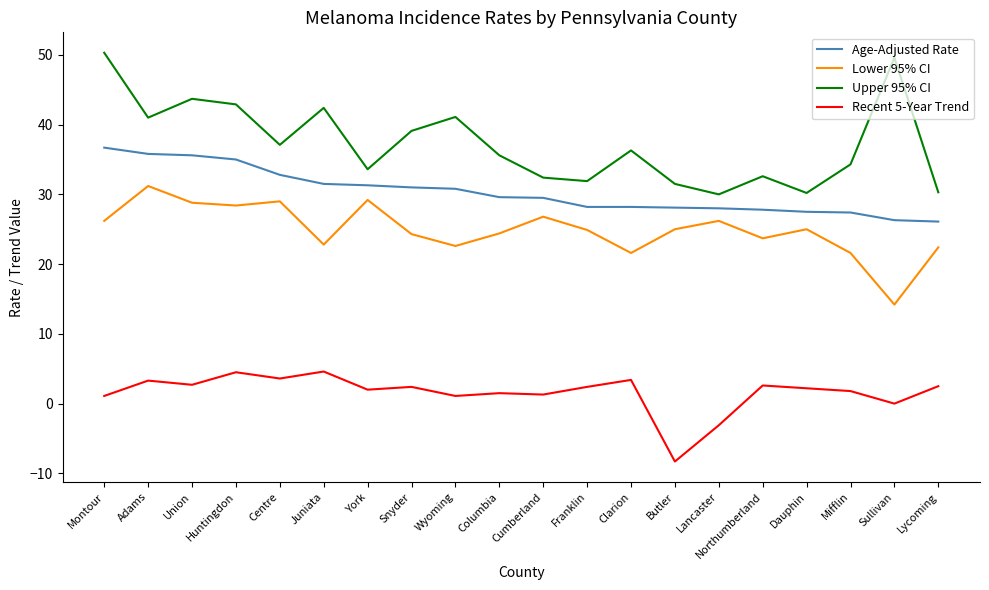

Rank the series at Lancaster from lowest to highest value.

Recent 5-Year Trend, Lower 95% CI, Age-Adjusted Rate, Upper 95% CI